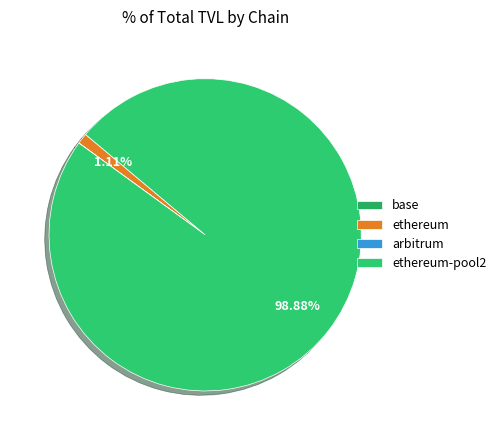

Which category accounts for the majority?

ethereum-pool2